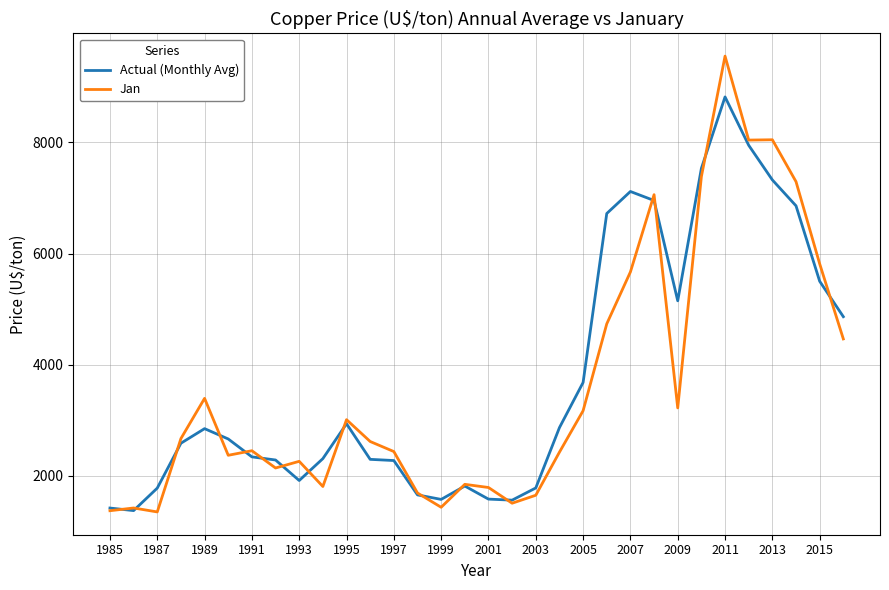

Which series has the largest range (max minus min)?

Jan